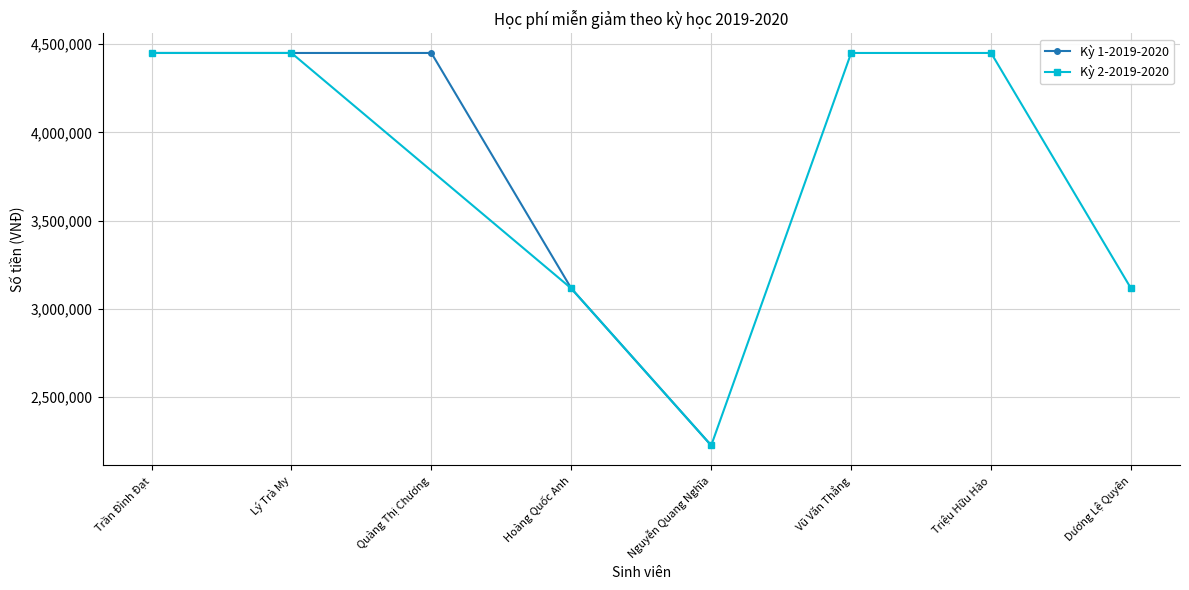

Rank the categories by value from lowest to highest.

Nguyễn Quang Nghĩa, Hoàng Quốc Anh, Trần Đình Đạt, Lý Trà My, Quàng Thị Chương